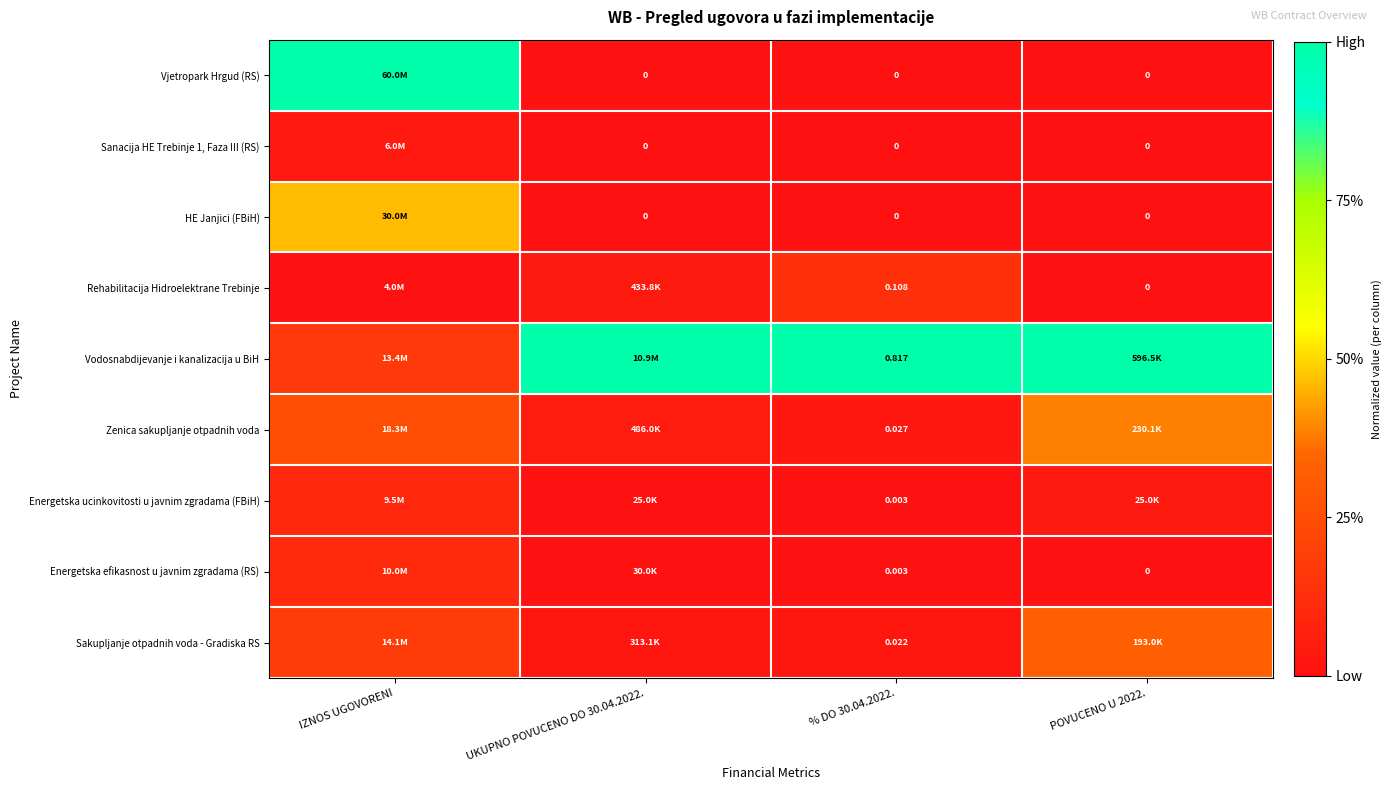

Is the value of Zenica sakupljanje otpadnih voda at % DO 30.04.2022. greater than the value of HE Janjici (FBiH) at % DO 30.04.2022.?

Yes